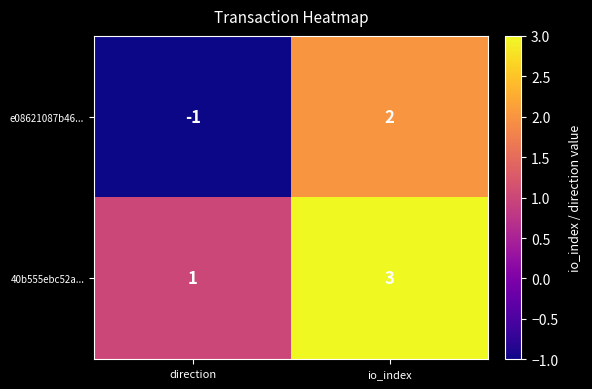

Rank the series by their maximum value, from highest to lowest.

40b555ebc52a..., e08621087b46...